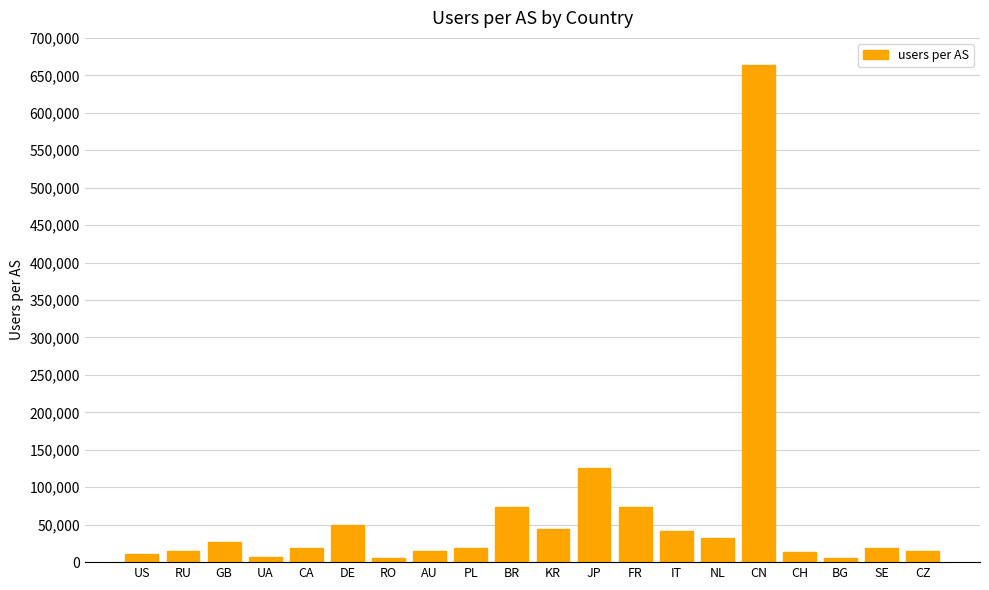

What is the maximum value shown in the chart?

664332